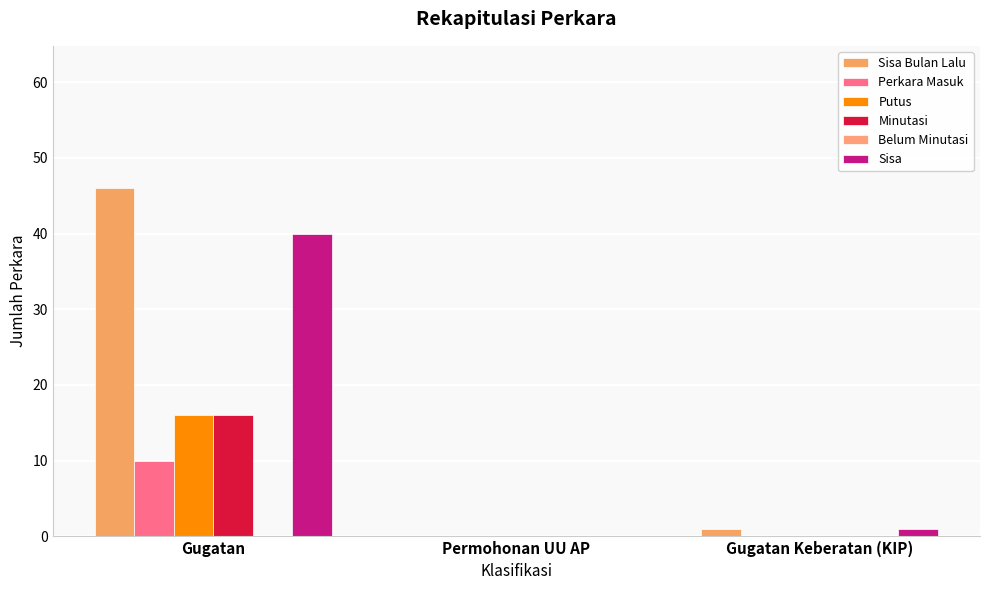

What is the spread (max minus min) of values at Gugatan Keberatan (KIP)?

1